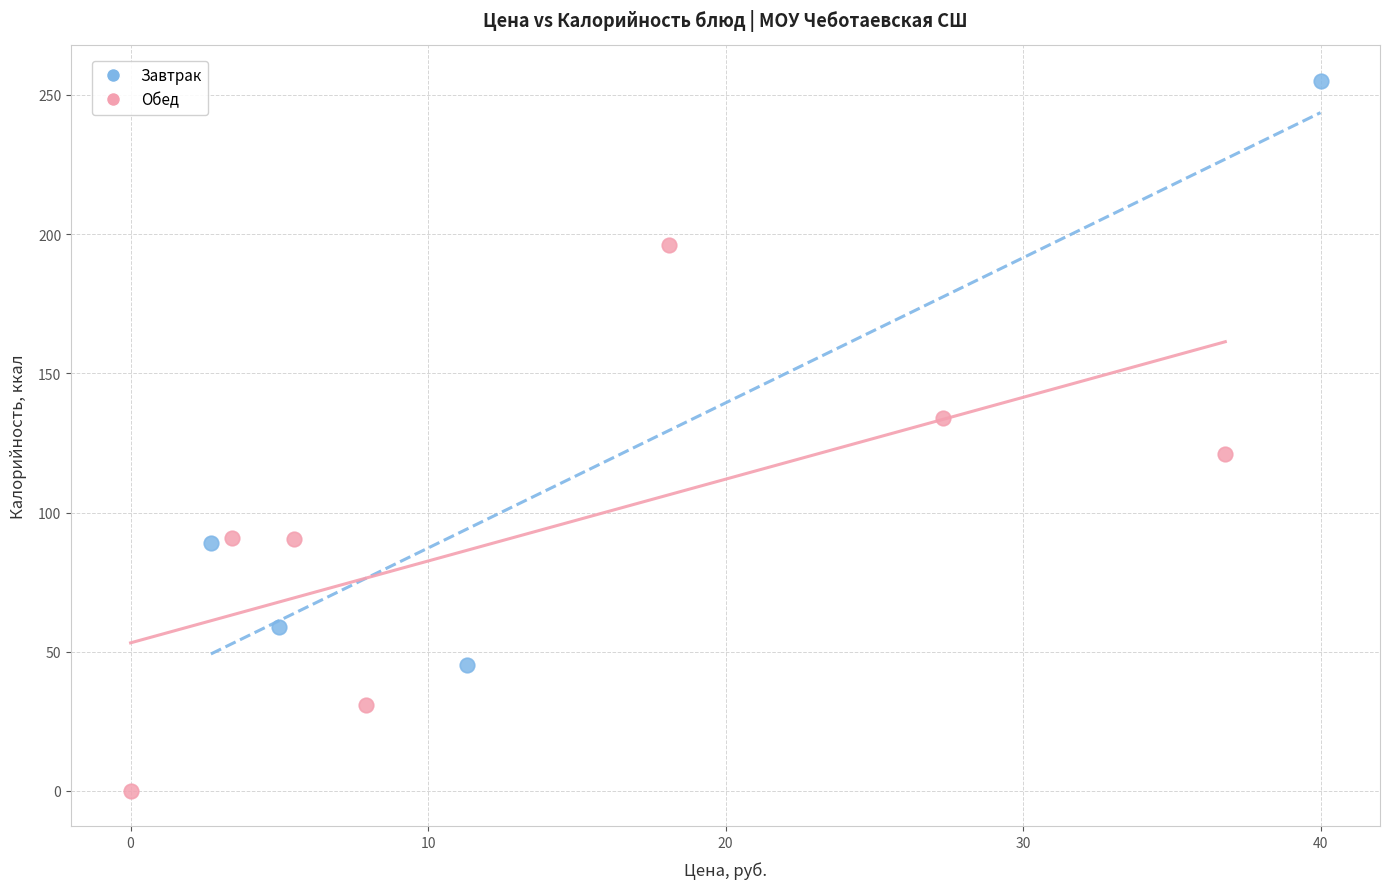

Which series contains the lowest Y value?

Обед